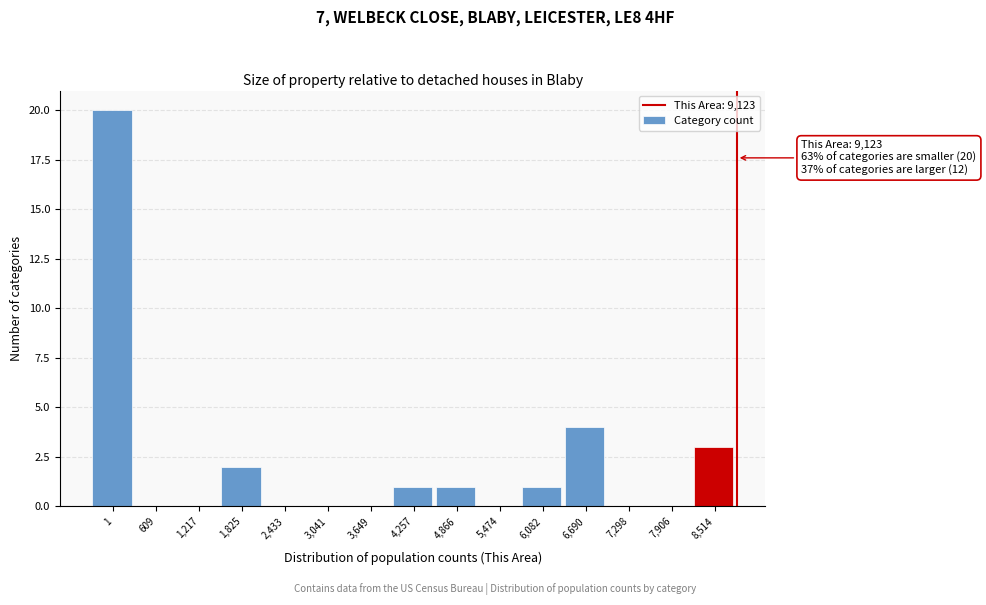

Reading left to right, list all the values displayed in this chart.

1=20	609=0	1,217=0	1,825=2	2,433=0	3,041=0	3,649=0	4,257=1	4,866=1	5,474=0	6,082=1	6,690=4	7,298=0	7,906=0	8,514=3